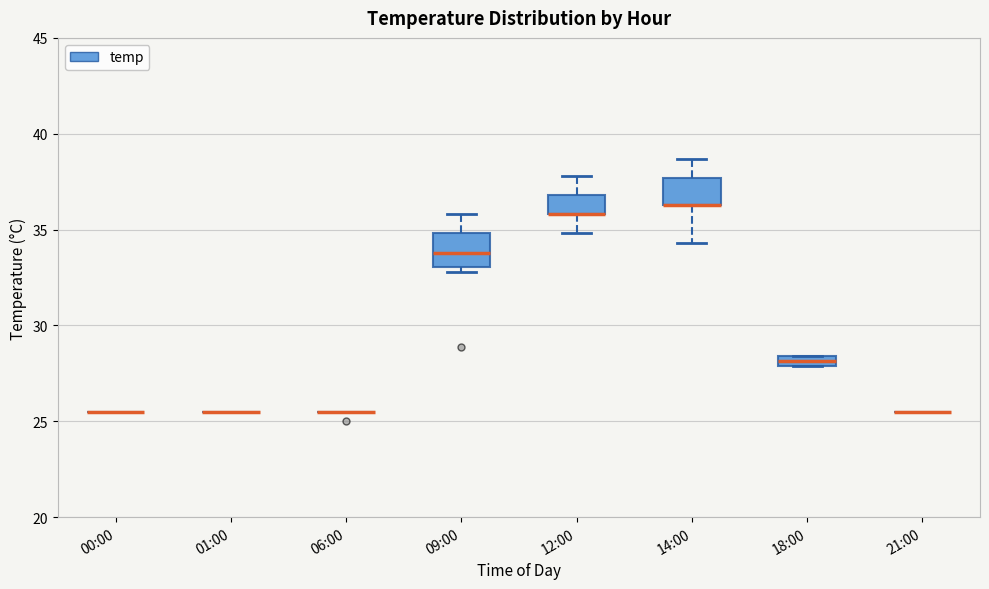

Where is the lower edge of the box for 18:00 on the y-axis? The values are not printed on the chart, so give them approximately, as read against the axis.

28.0